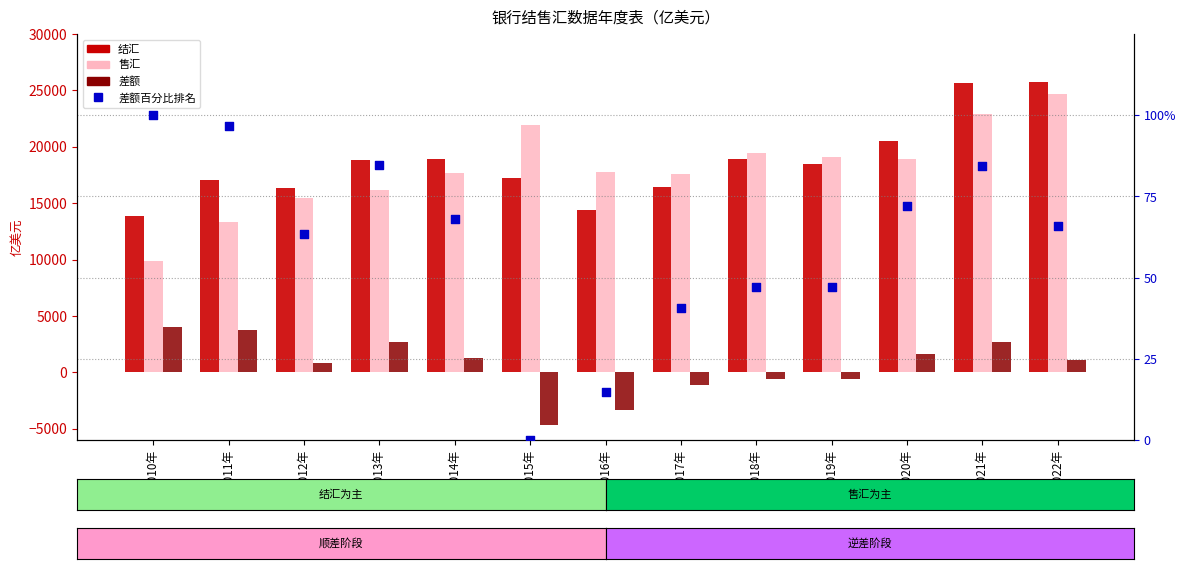

At how many categories does at least one series exceed 2343?

13